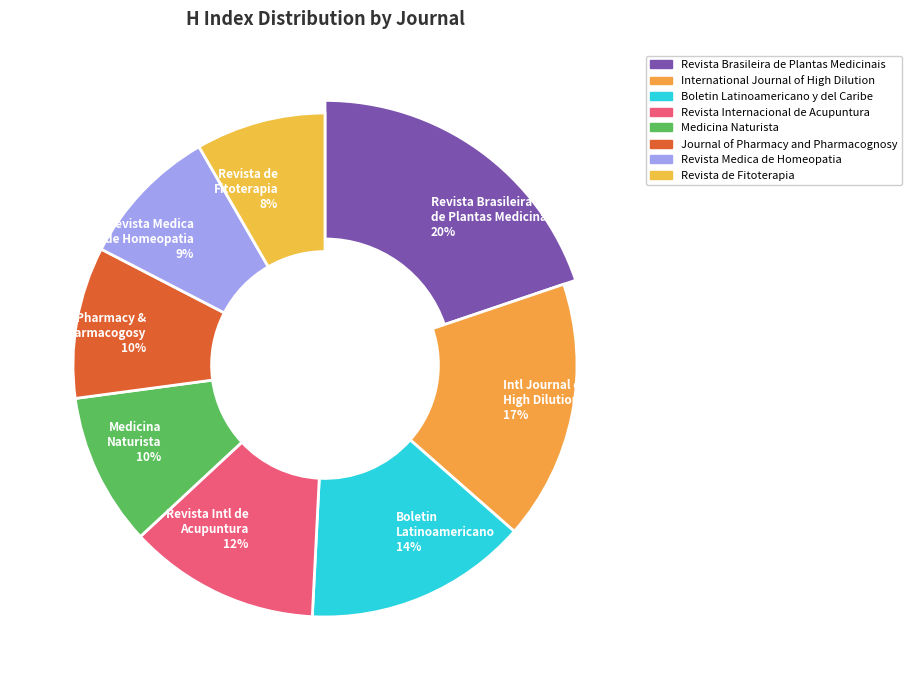

Is it true that Journal of Pharmacy and Pharmacognosy is 23% of the pie?

False